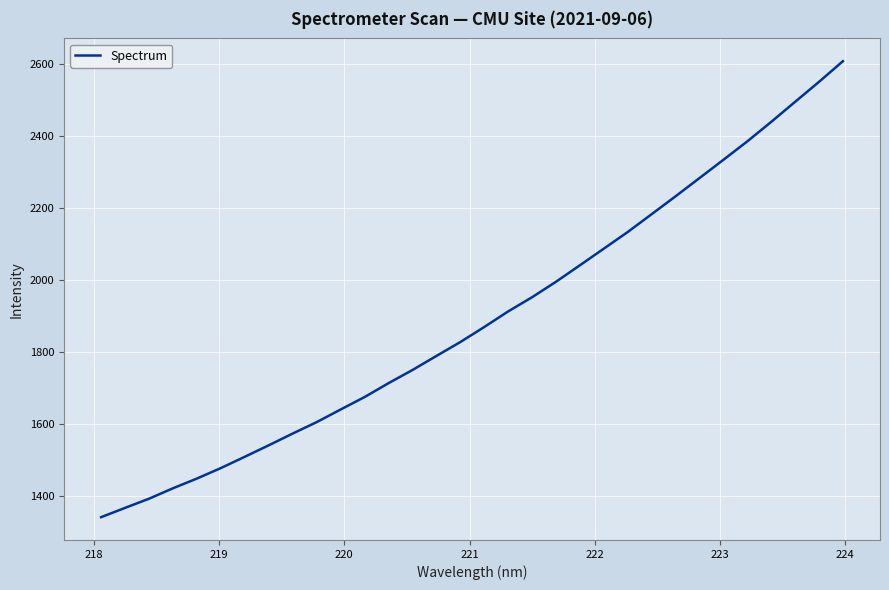

What is the maximum value shown in the chart?

2608.9